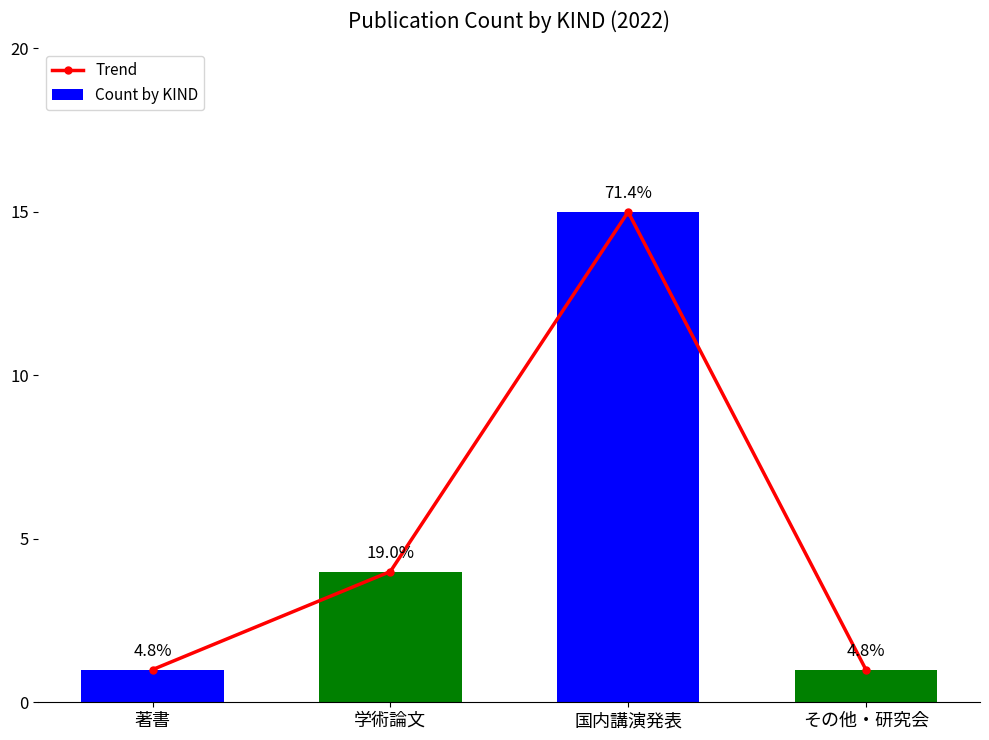

What is the sum of all Count by KIND values?

21